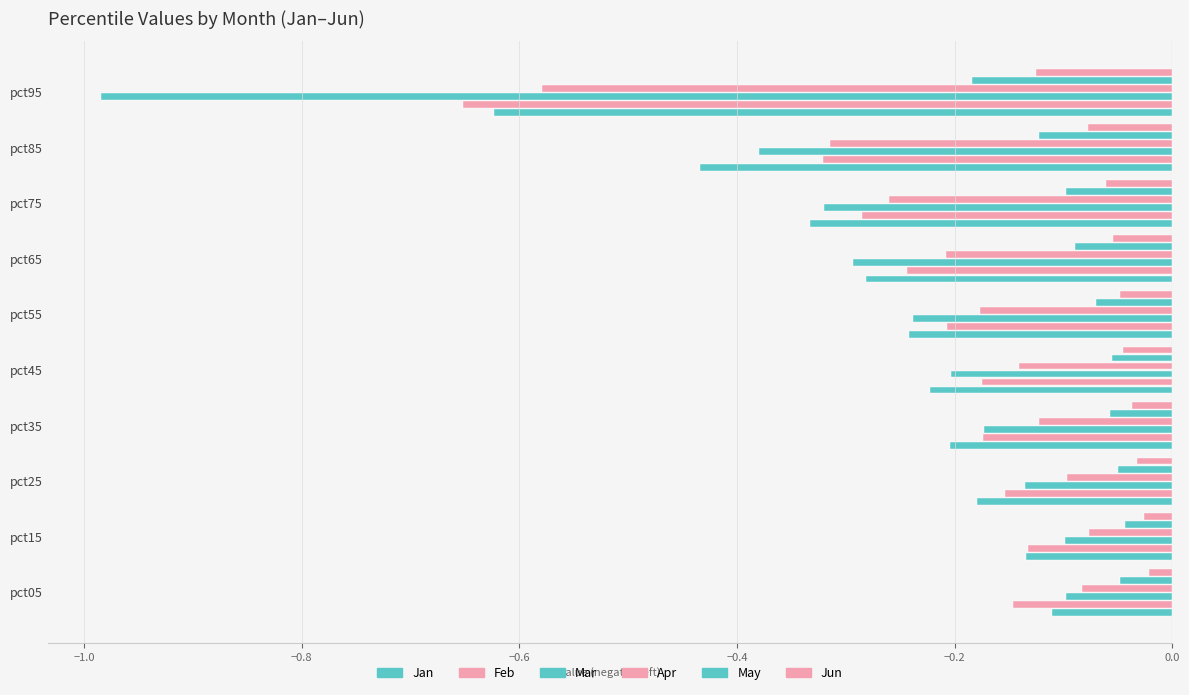

How many series are shown in this chart?

6